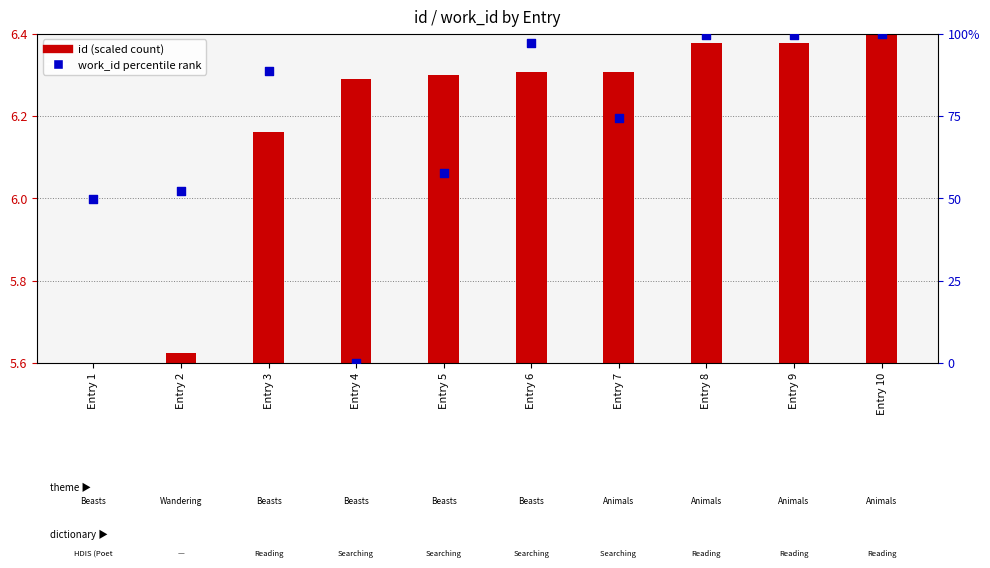

At which category is the sum across all series the highest?

Entry 10